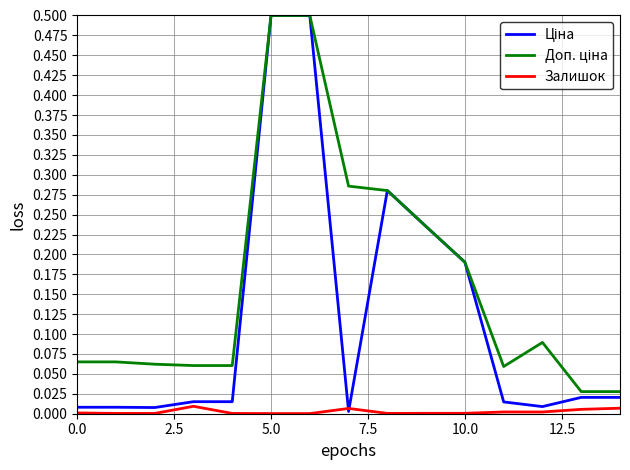

True or false: Залишок has a value of 0.0 at 10.0.

True